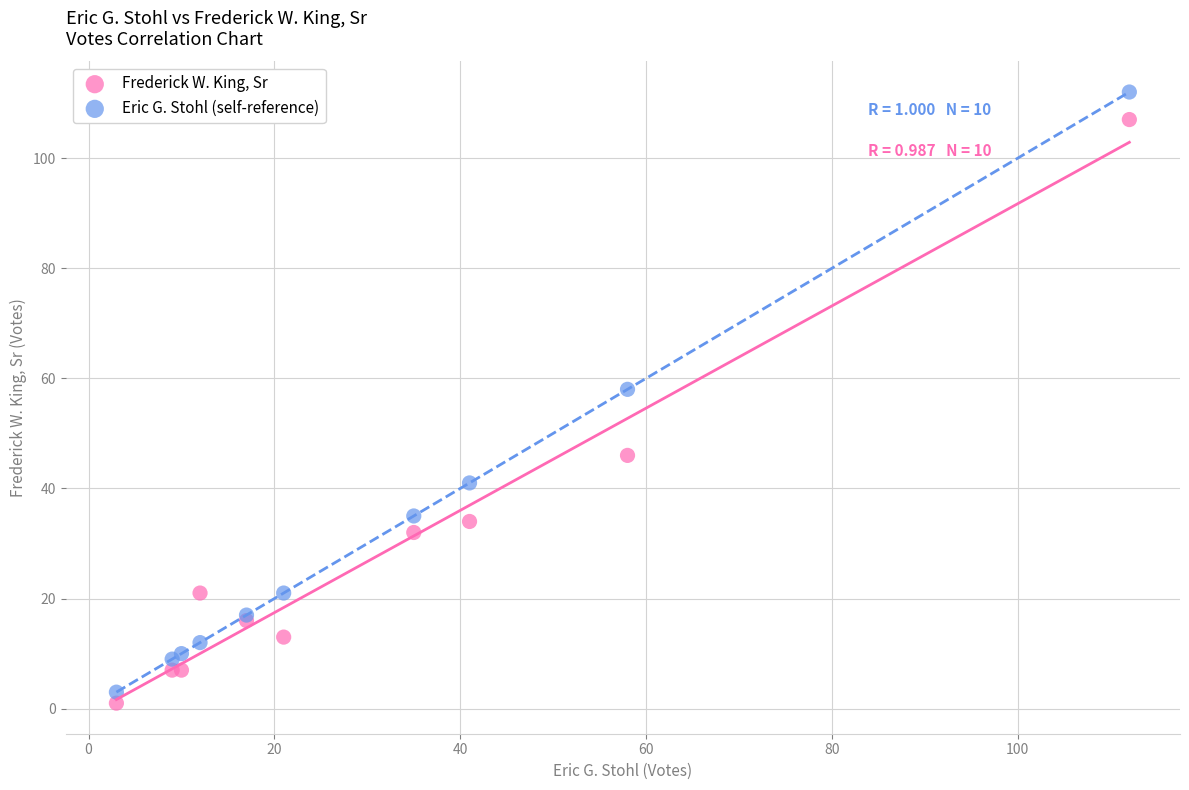

Which series reaches the minimum Y coordinate?

Frederick W. King, Sr